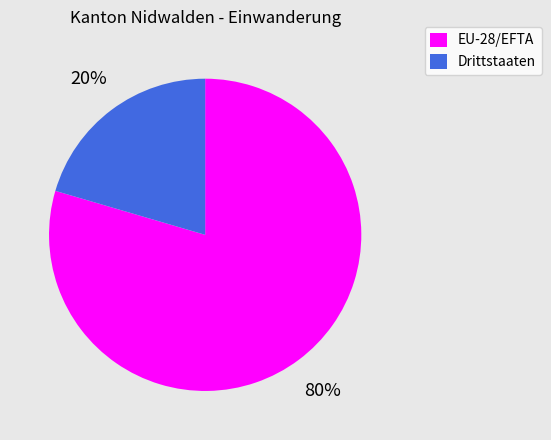

What percentage is the EU-28/EFTA slice, to the nearest percent?

80%